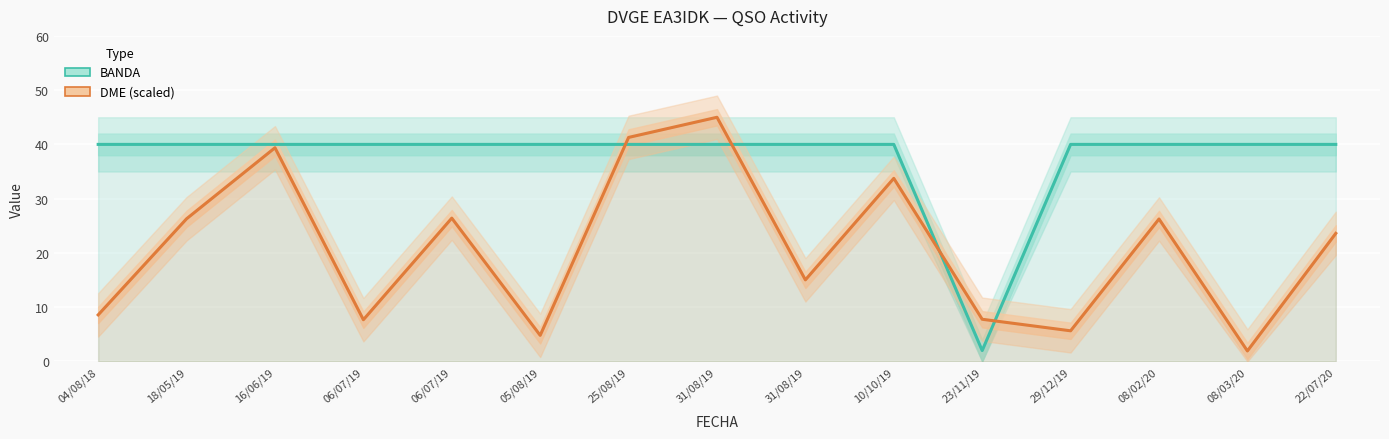

What is the difference between the highest and lowest values at 08/02/20?

13.7